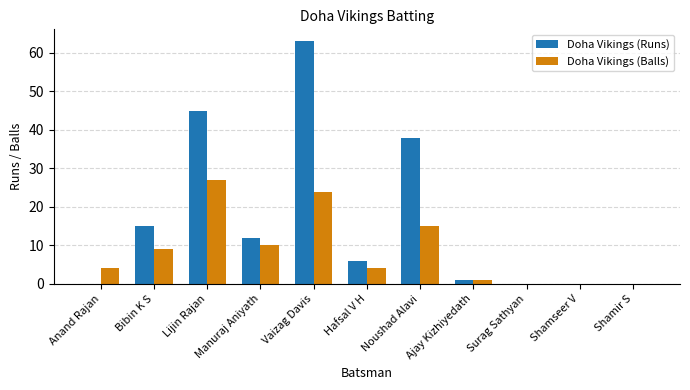

Reading left to right, list all the values displayed in this chart.

Doha Vikings (Runs): 0	15	45	12	63	6	38	1	0	0	0
Doha Vikings (Balls): 4	9	27	10	24	4	15	1	0	0	0